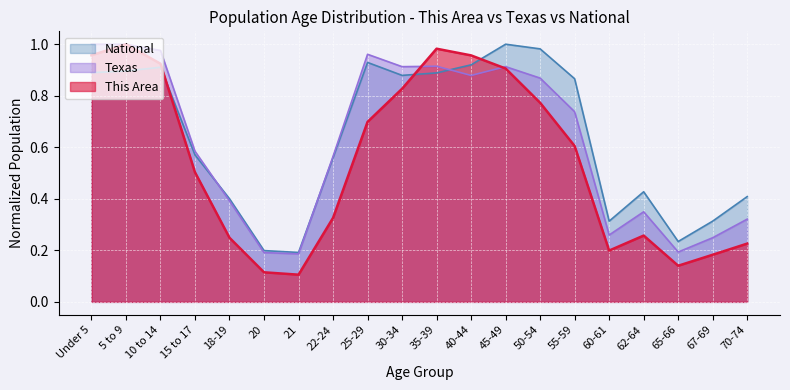

True or false: This Area has a value of 1.0 at 5 to 9.

True